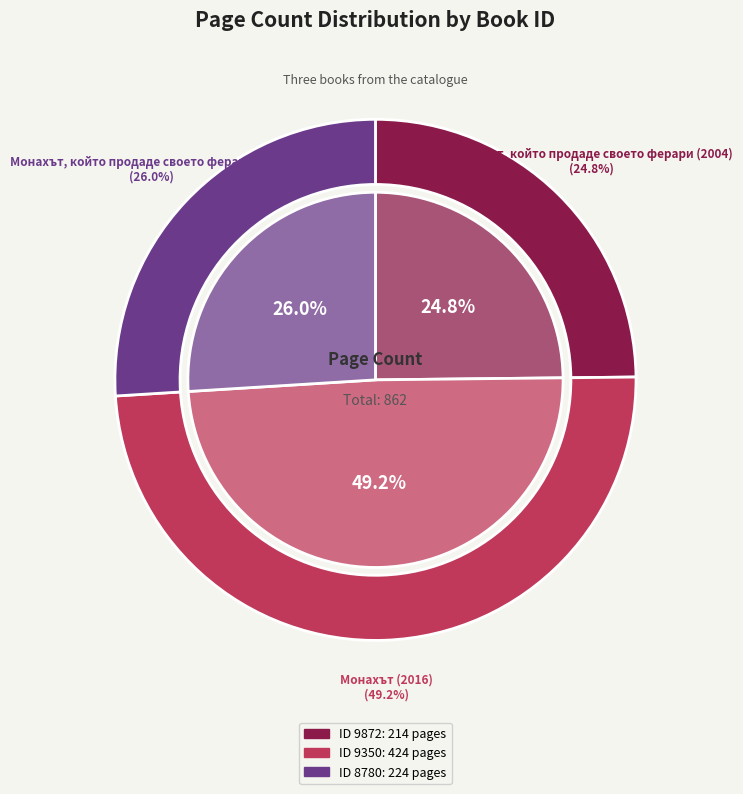

Is it true that 9872 is 35% of the pie?

False